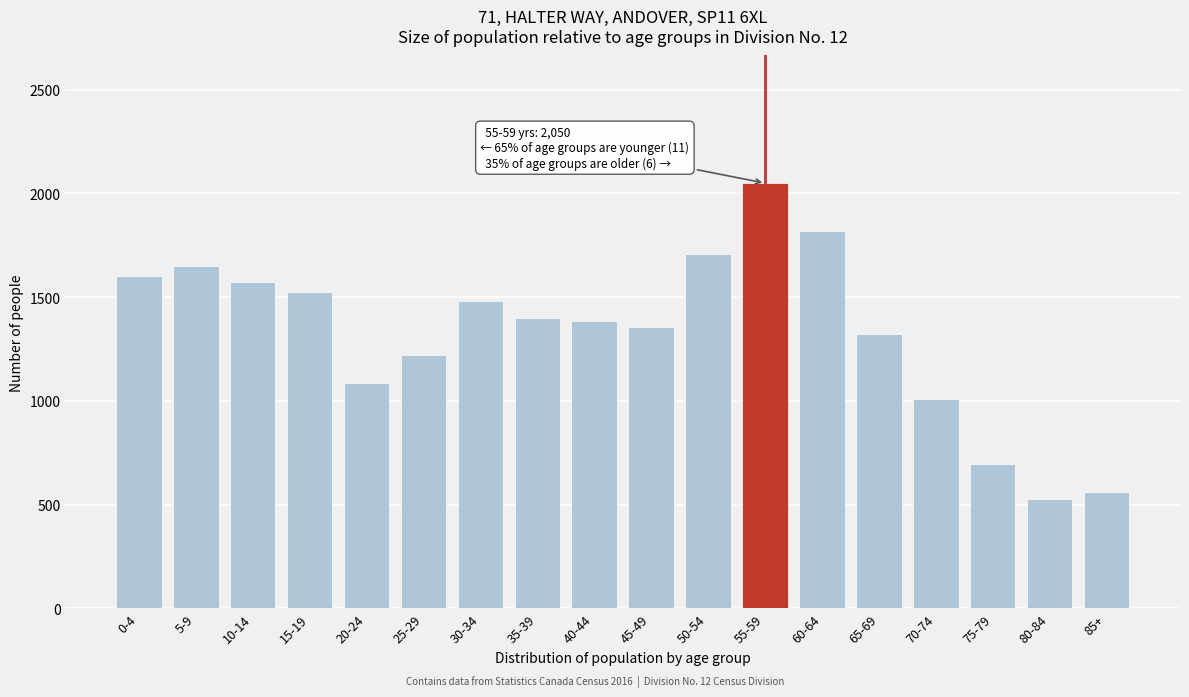

Reading left to right, list all the values displayed in this chart.

1600	1650	1575	1525	1085	1220	1480	1400	1385	1355	1710	2050	1820	1325	1010	695	530	560